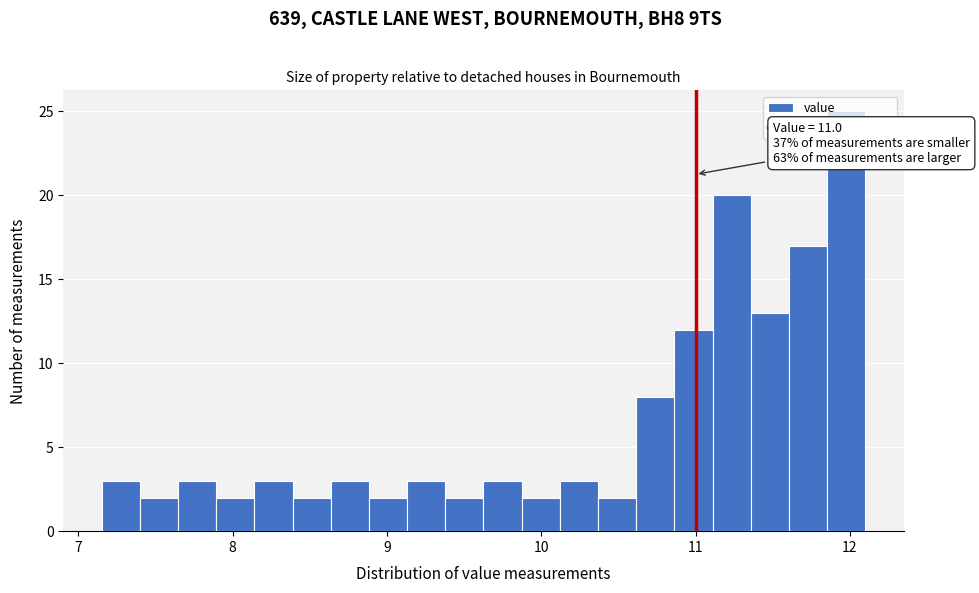

Read against the x-axis, roughly where is the centre of the tallest bar?

12.0